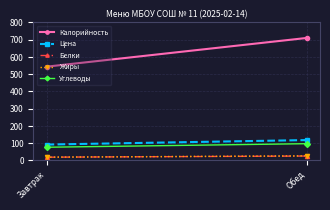

What is the total value across all series at Обед?

972.8